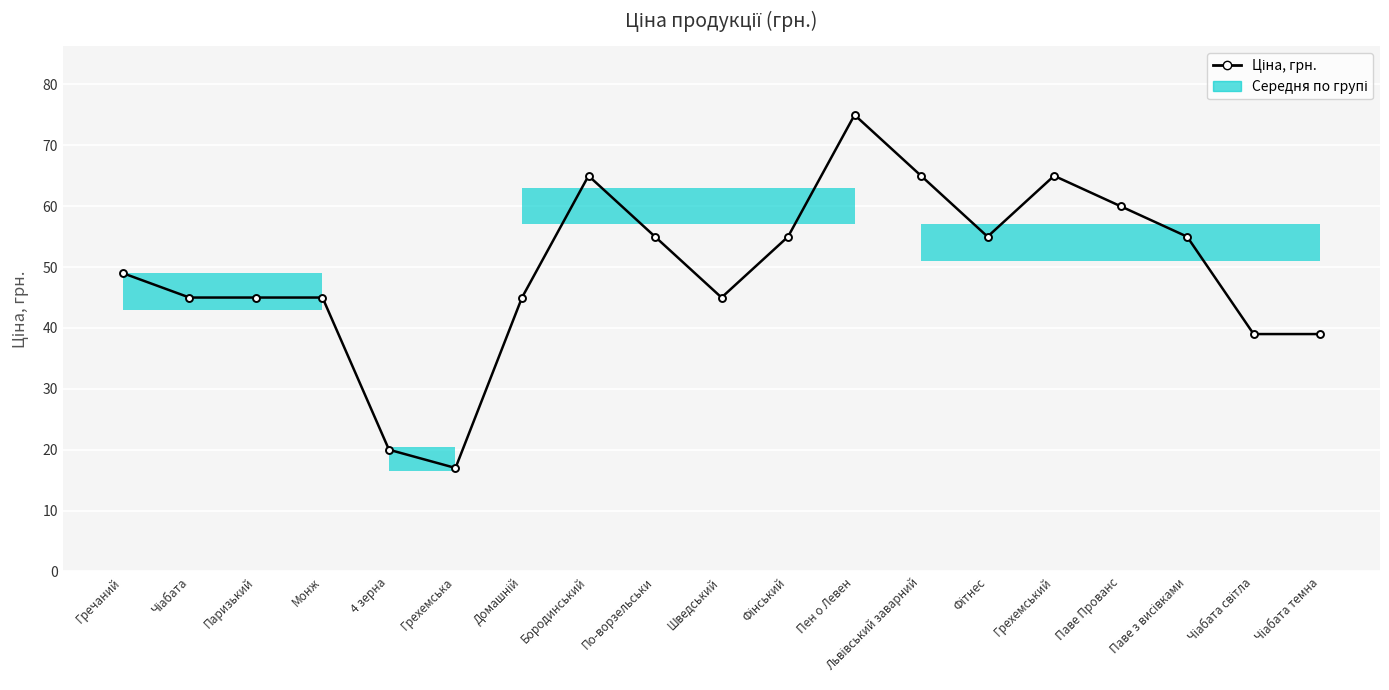

True or false: the data shows 20 at 4 зерна.

True